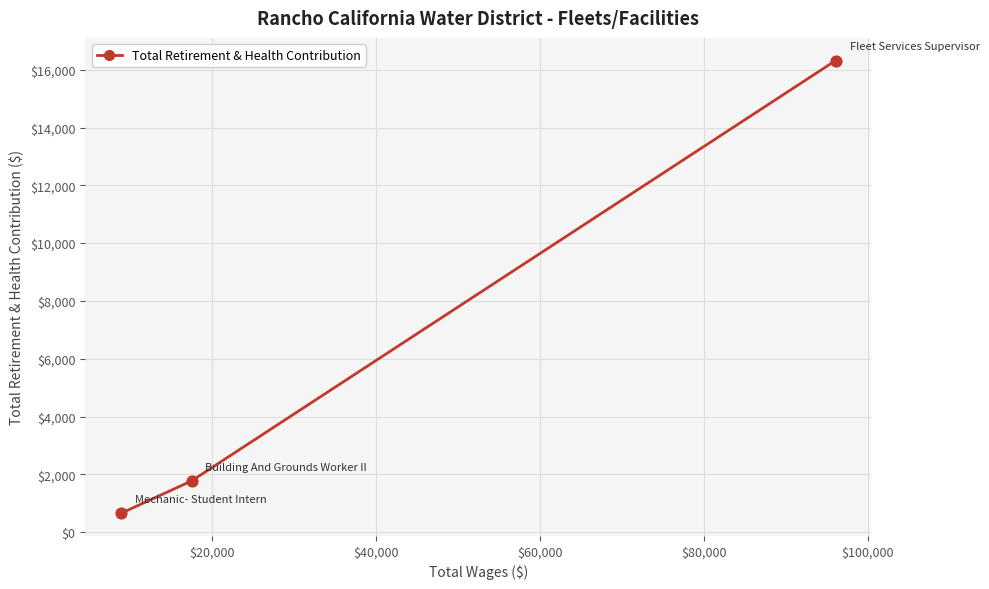

What is the smallest value displayed?

655